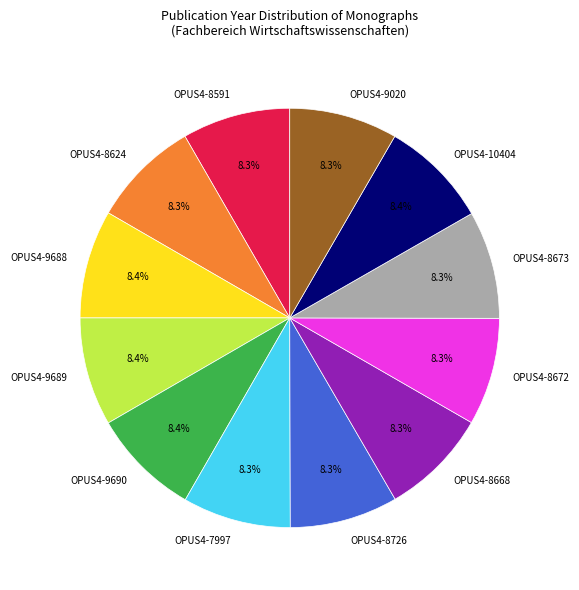

Approximately how many times larger is the value at OPUS4-8668 compared to OPUS4-8726?

1.0